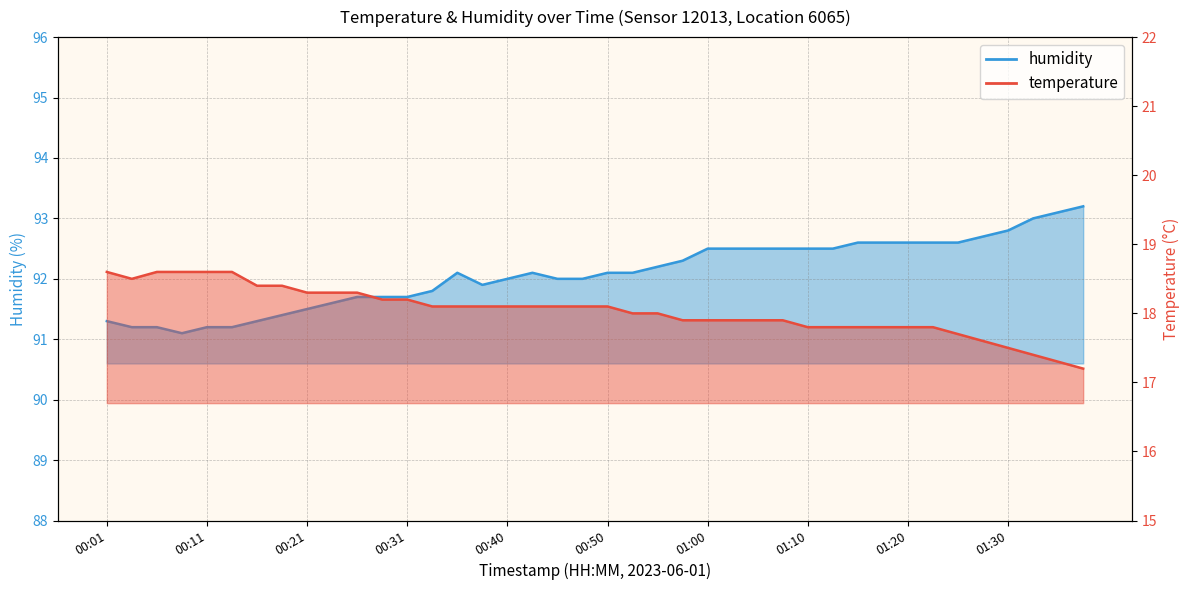

True or false: temperature and humidity cross at least once.

False